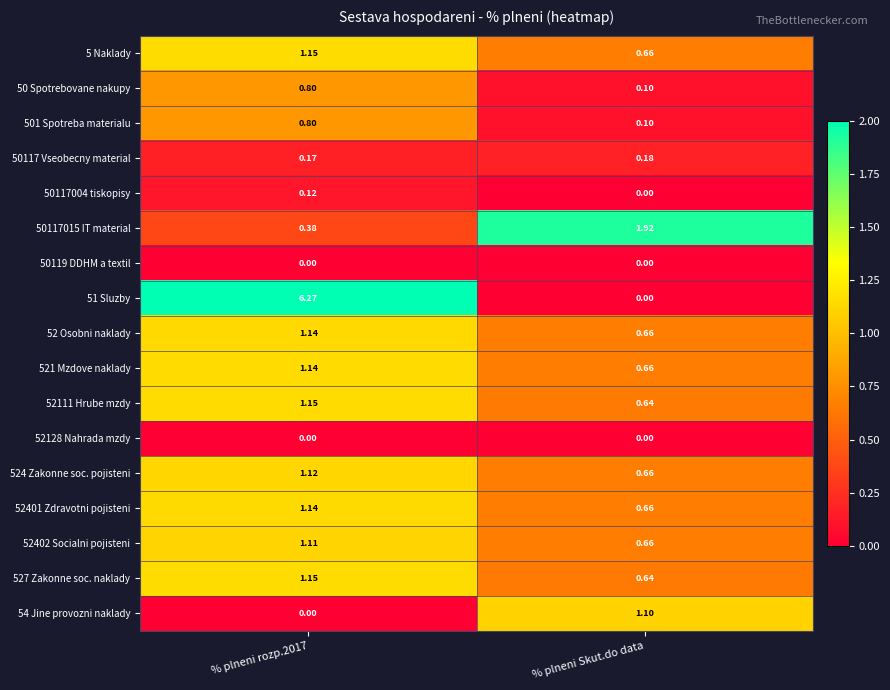

Where is 527 Zakonne soc. naklady nearest to the value 0?

% plneni Skut.do data